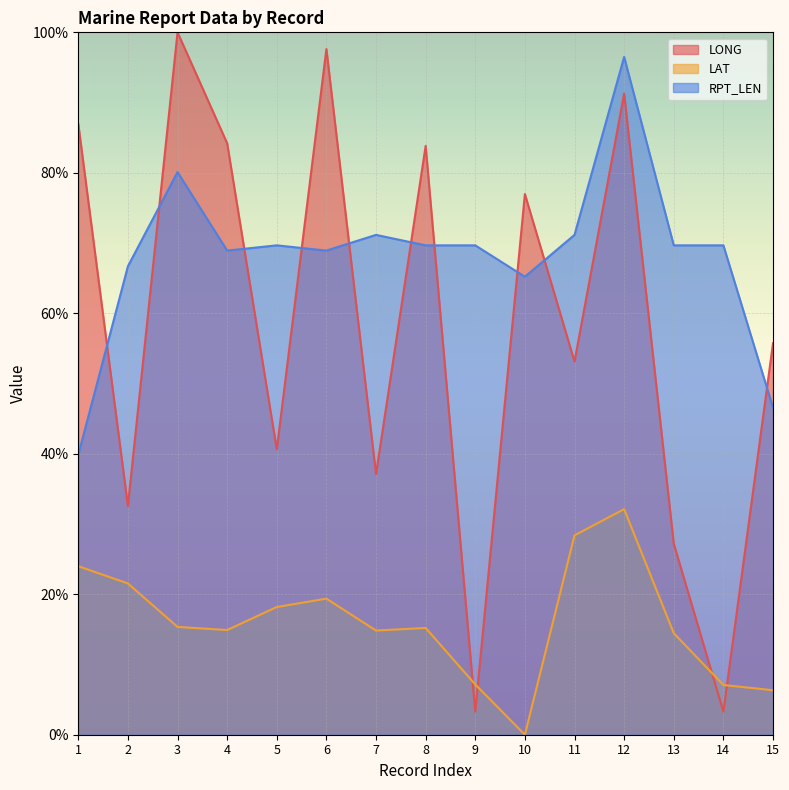

What is the difference between the LONG values at 11 and 8?

30.7